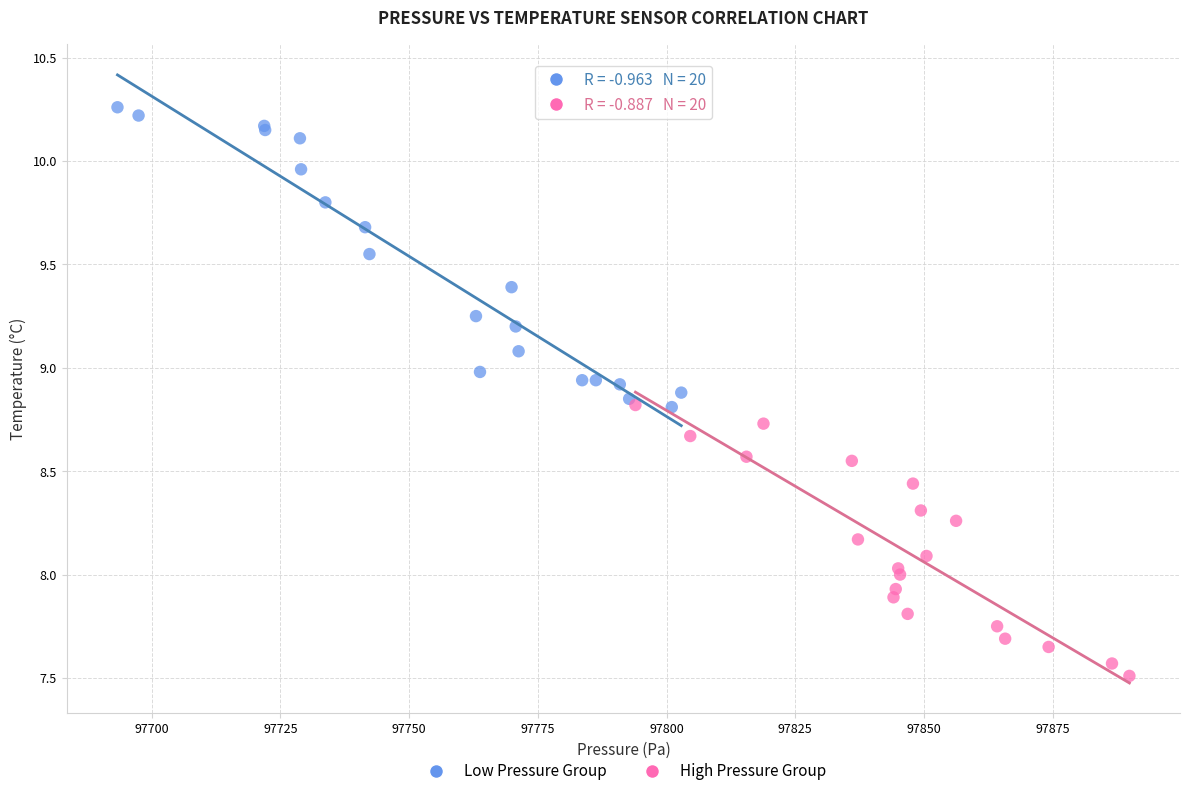

Which series reaches the maximum Y coordinate?

Low Pressure Group